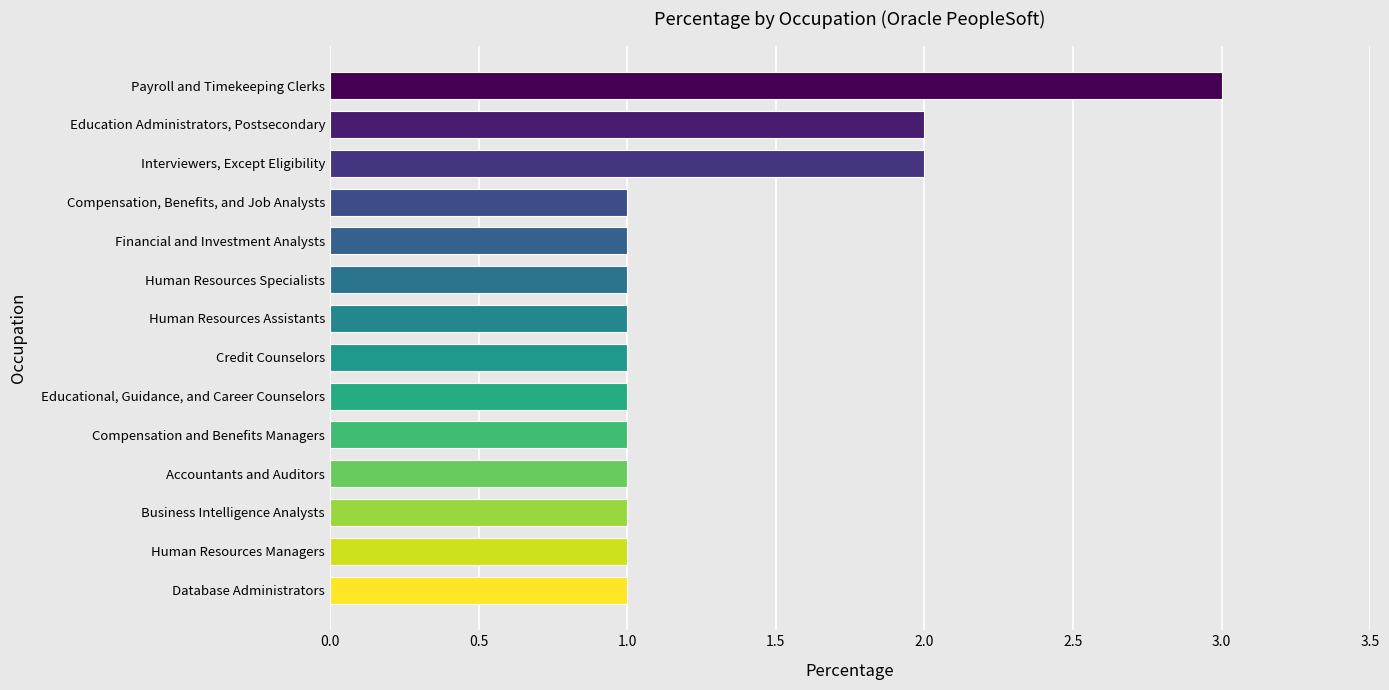

Does the chart contain stacked bars?

No